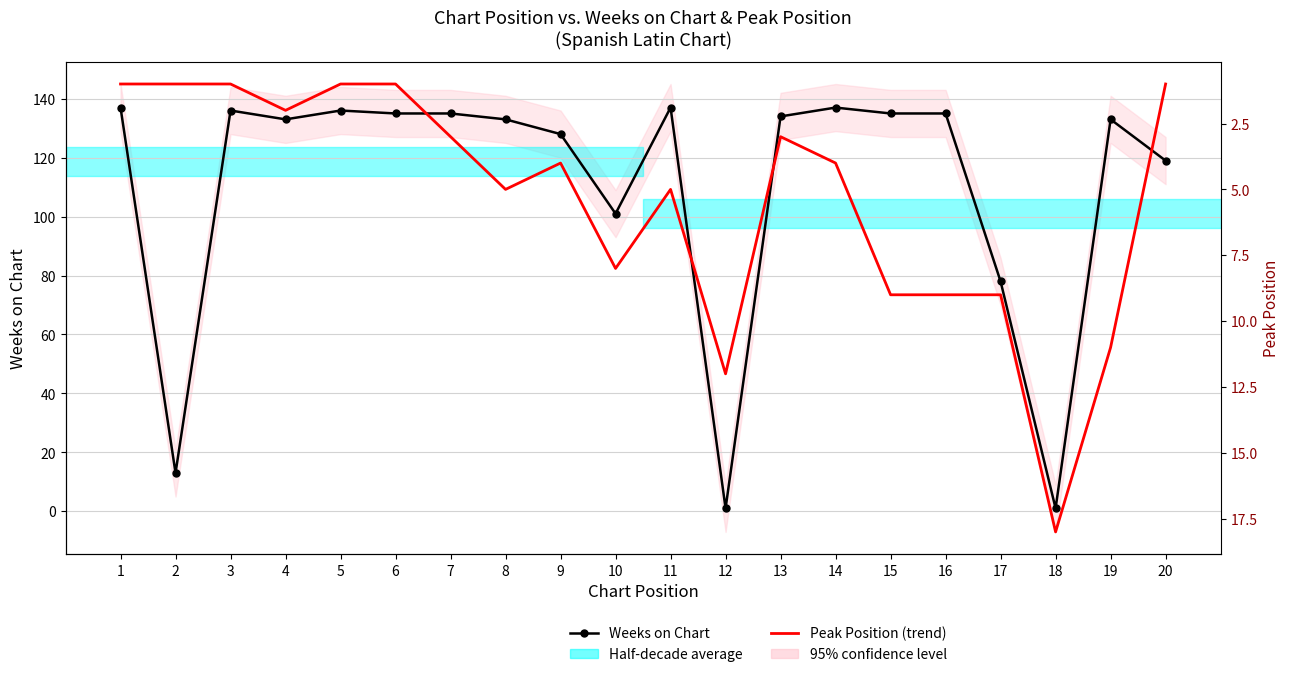

List the series in order of their peak value, highest first.

Weeks on Chart, Peak Position (trend)